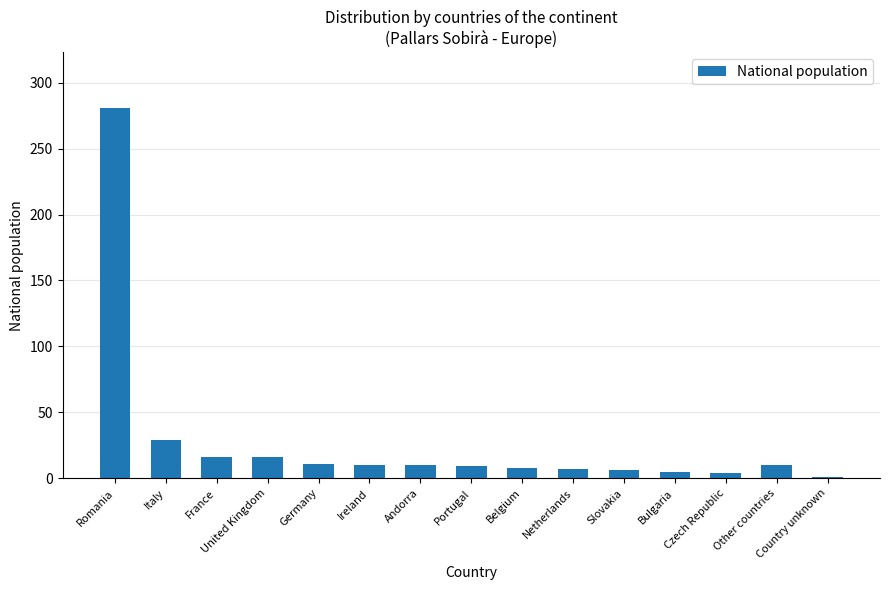

Which label corresponds to the smallest value in the chart?

Country unknown